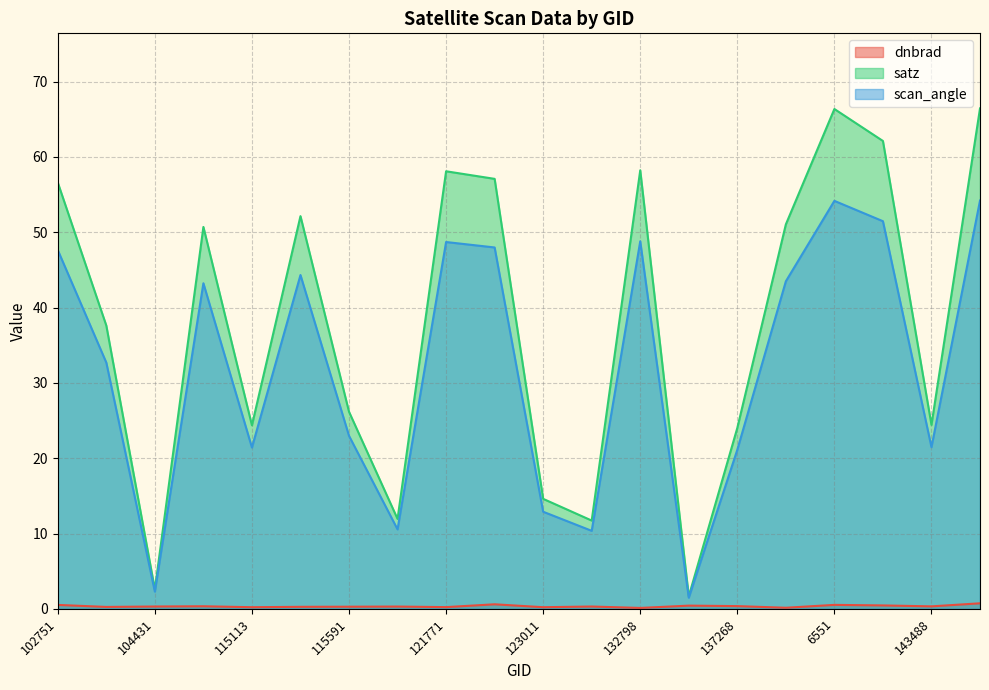

At how many categories does at least one series exceed 33?

11